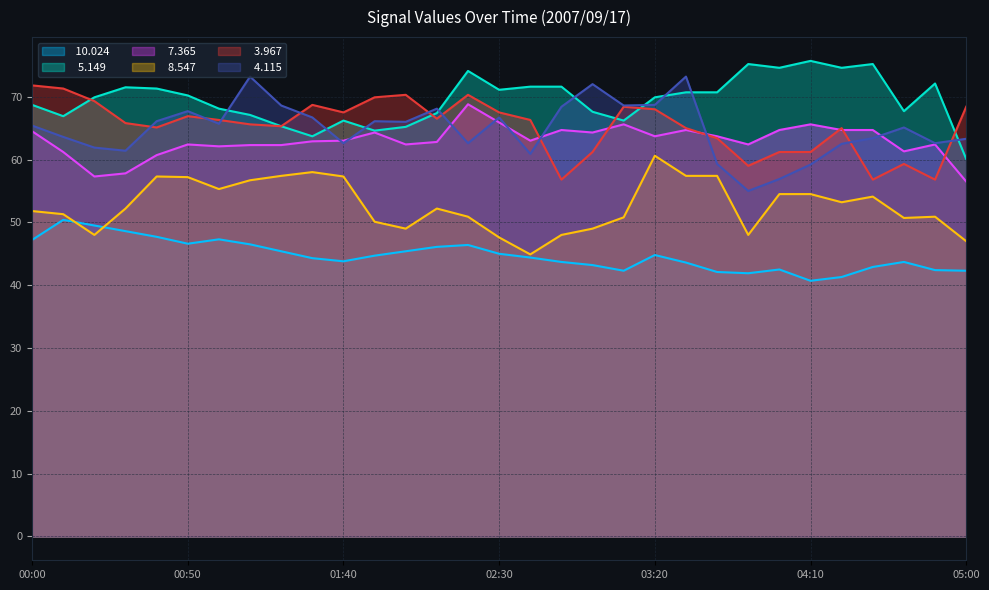

True or false:   8.547 has more than 0 points higher than both neighbors.

True